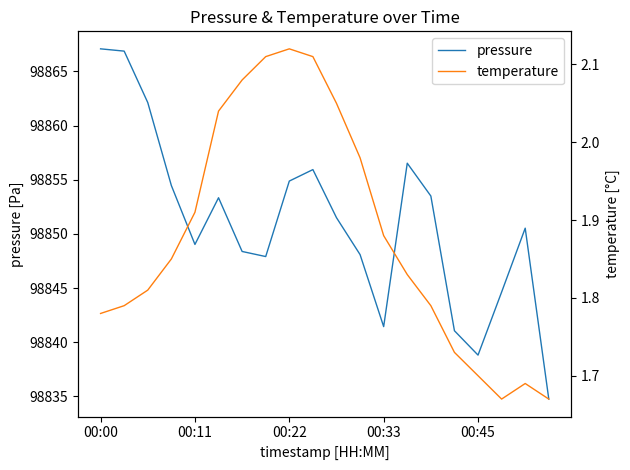

Where is temperature nearest to the value 1?

17